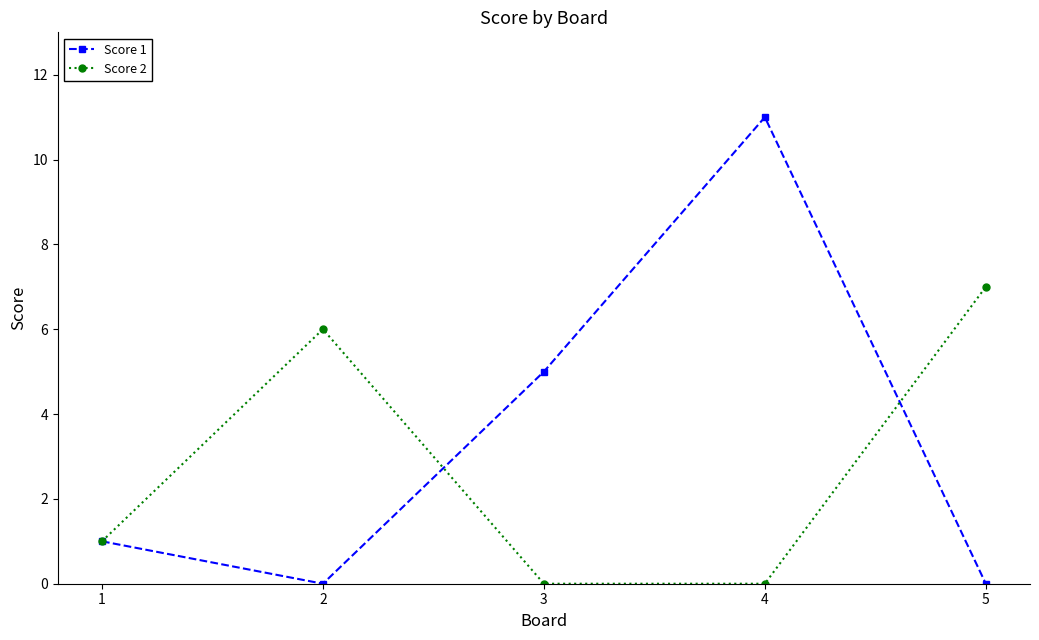

Does the chart display data point markers on the line(s)?

Yes